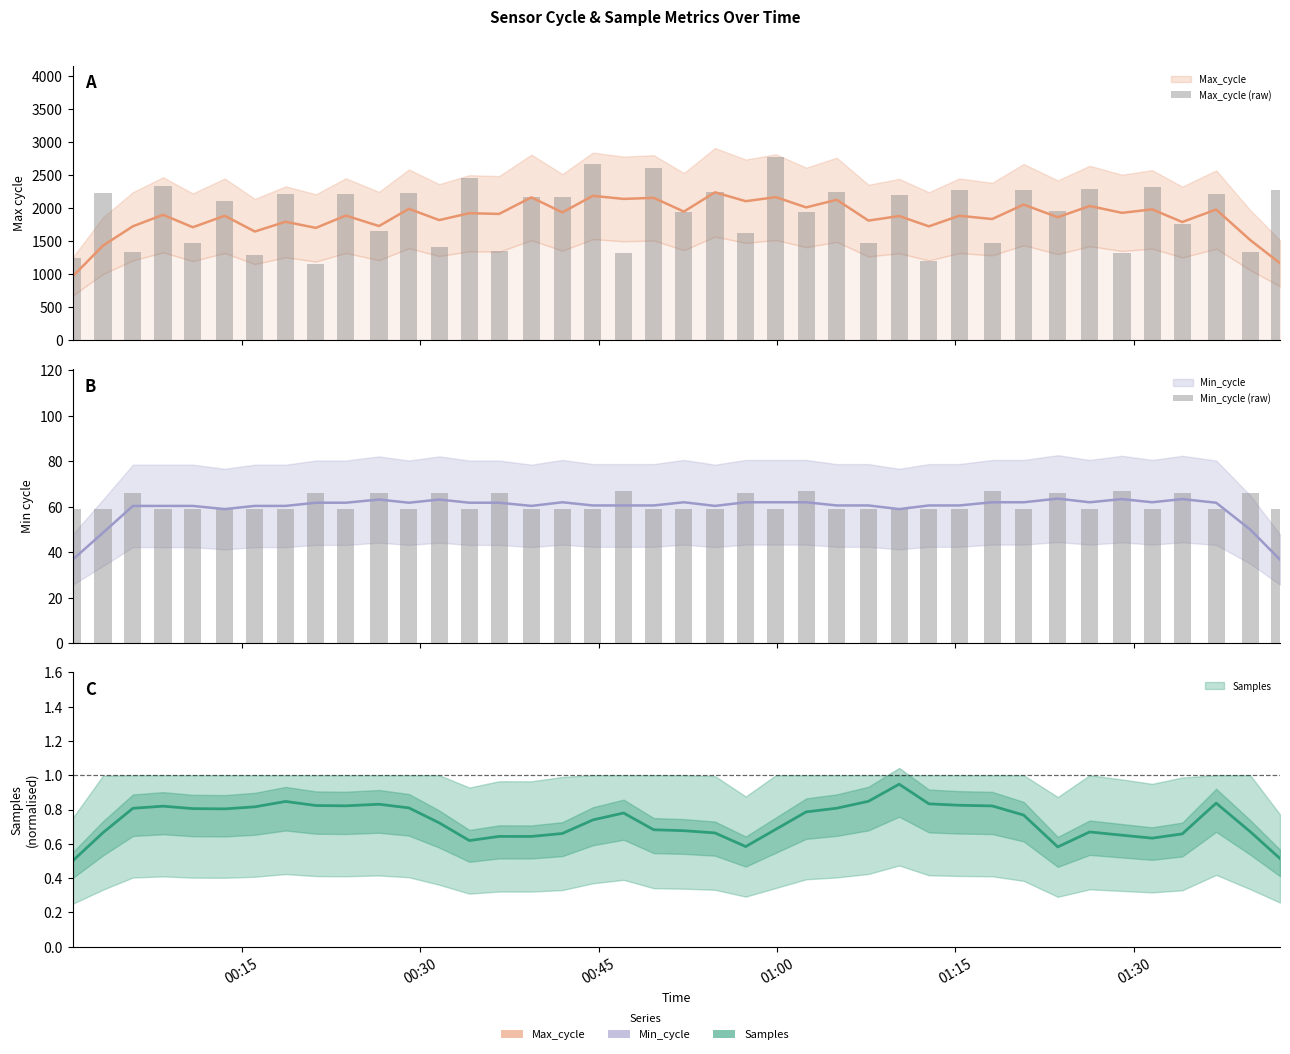

Count the number of categories in the chart.

40